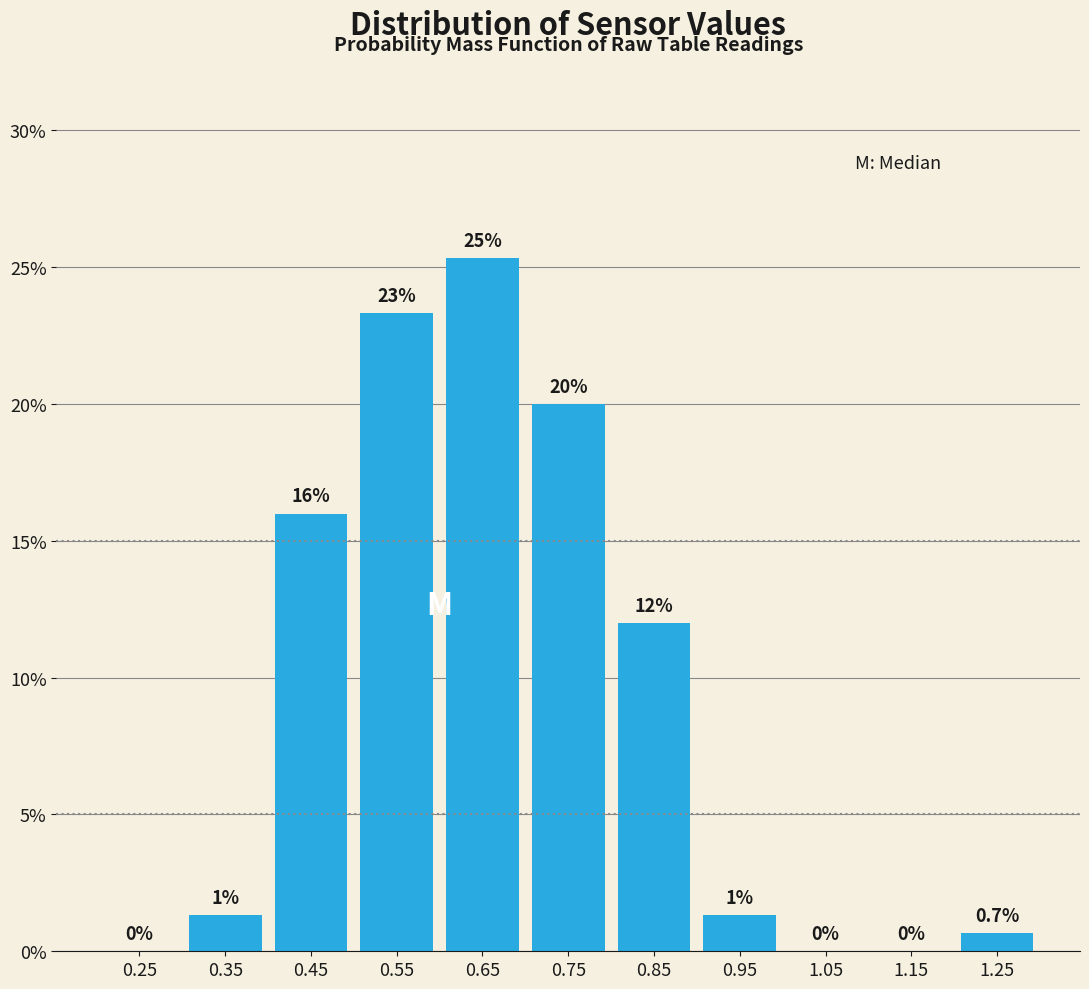

Over which range of the x-axis is the bar tallest?

0.6 to 0.7